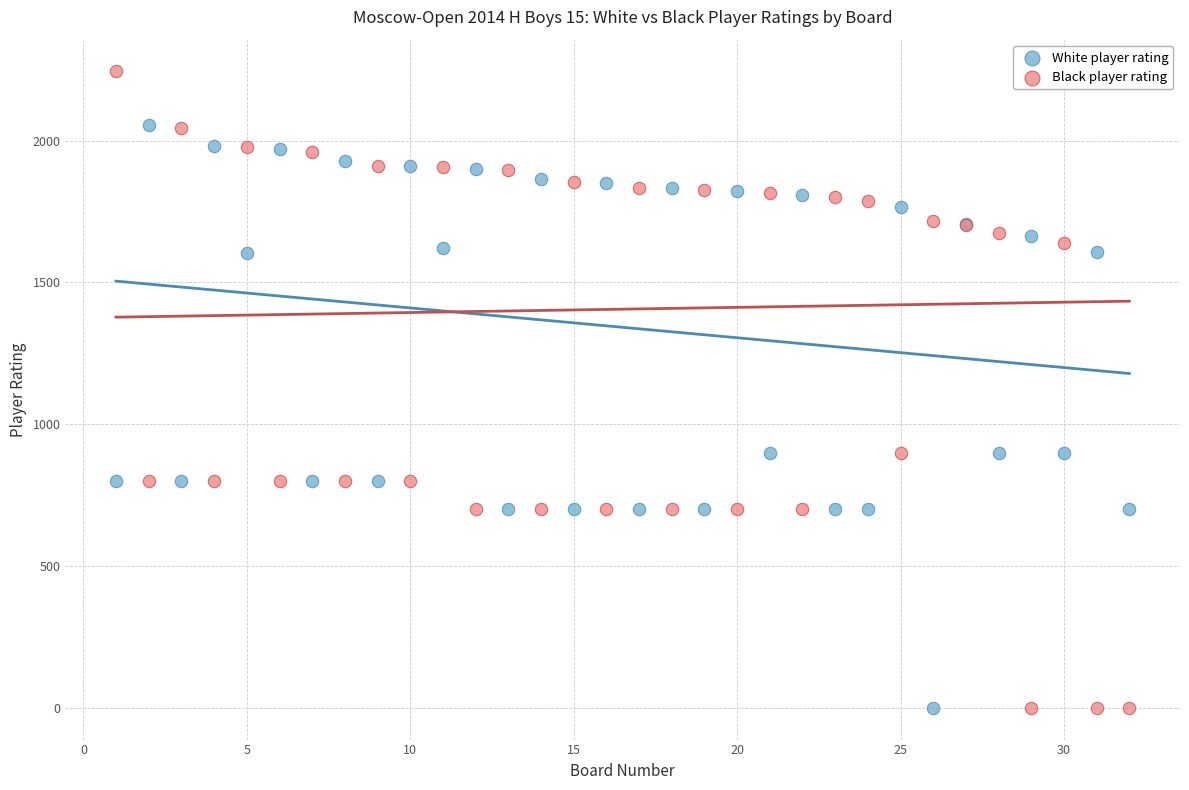

What is the X range (max minus min) for the scatter plot?

31